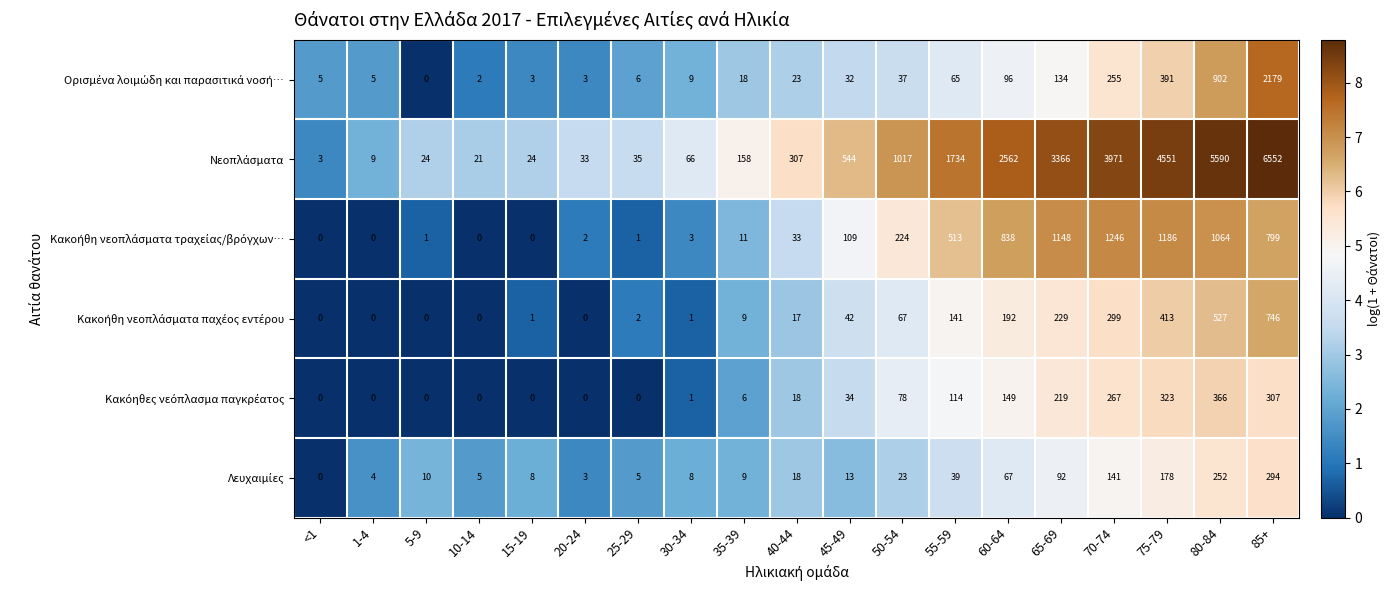

What is the difference between the highest and lowest values at <1?

5